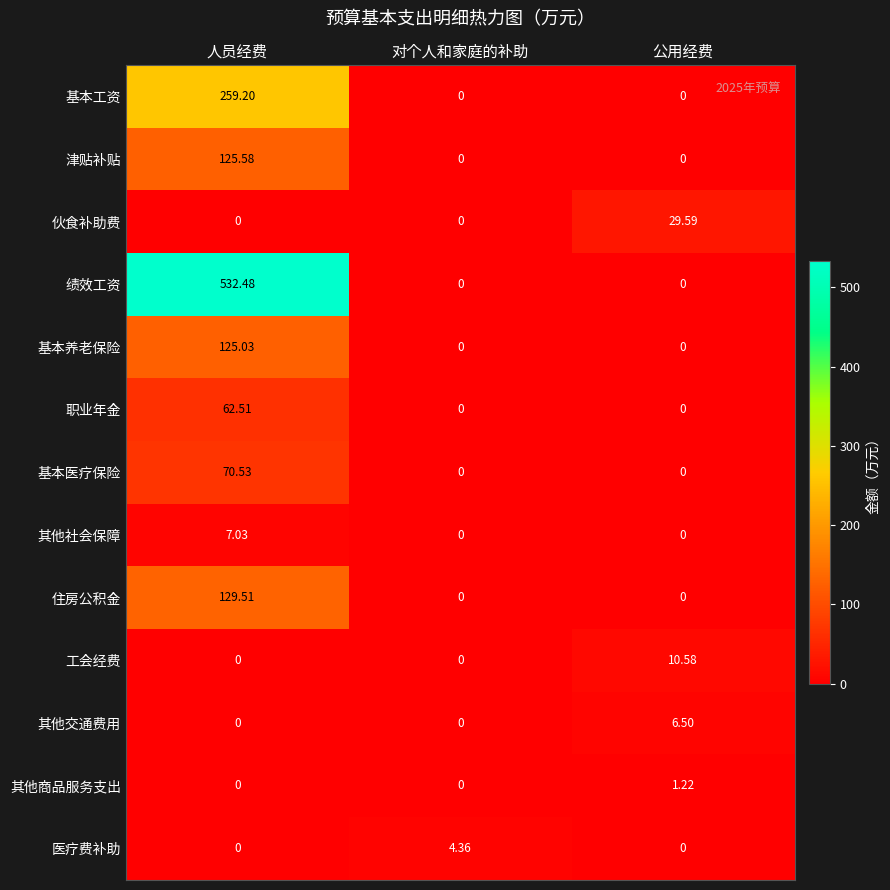

Between 人员经费 and 公用经费, which series saw the biggest shift?

绩效工资